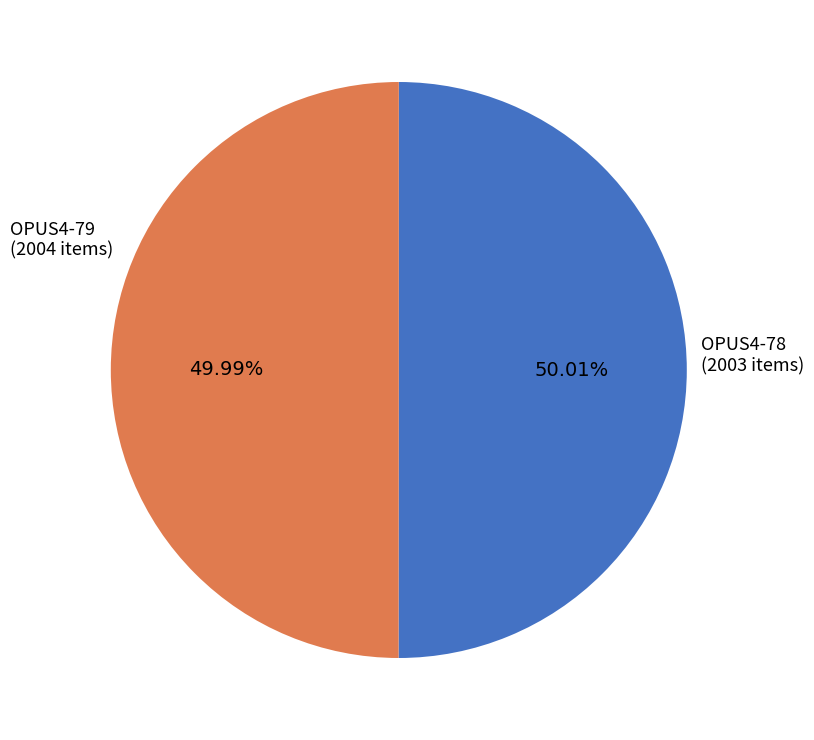

Count the number of slices in the pie.

2